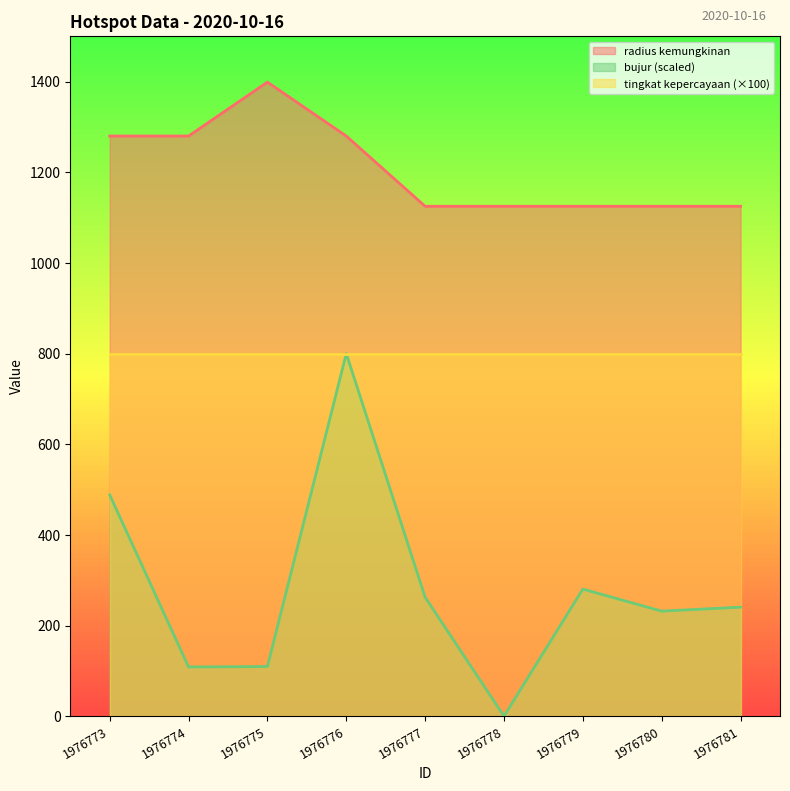

List the labels in order of bujur value, smallest first.

1976778, 1976774, 1976775, 1976780, 1976781, 1976777, 1976779, 1976773, 1976776